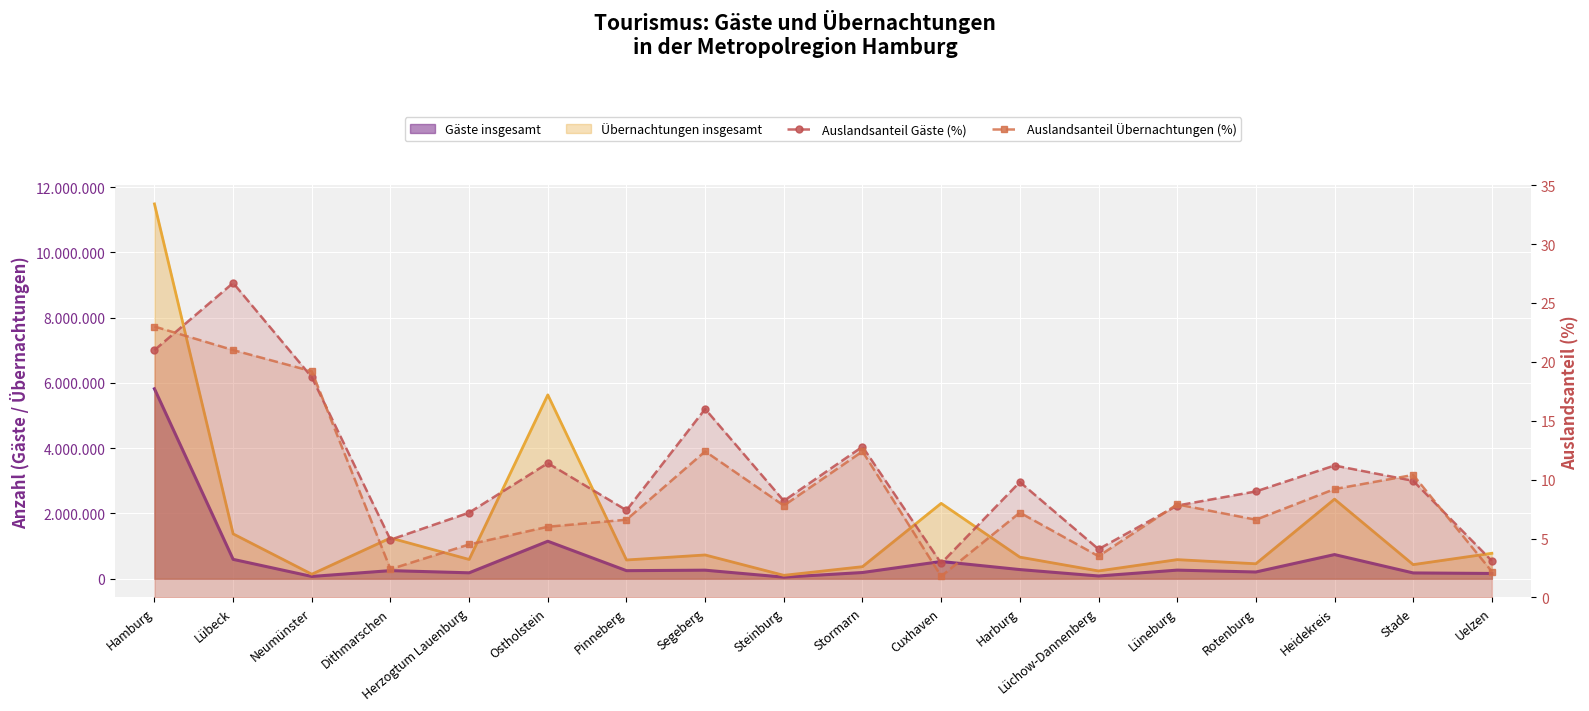

How many interior local peaks does the Auslandsanteil Übernachtungen (%) series have?

5